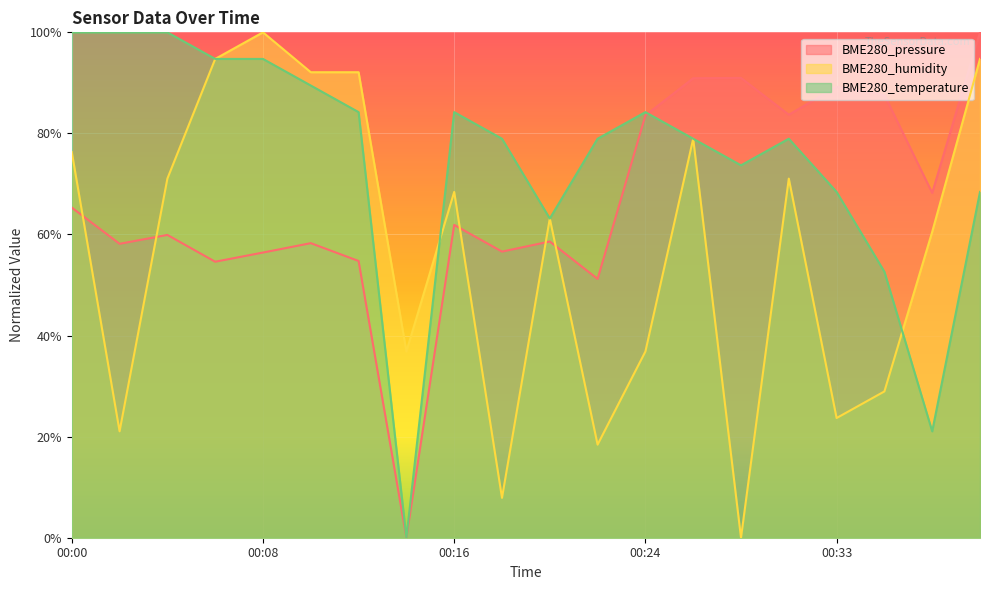

Where is the first local minimum for BME280_pressure?

00:02